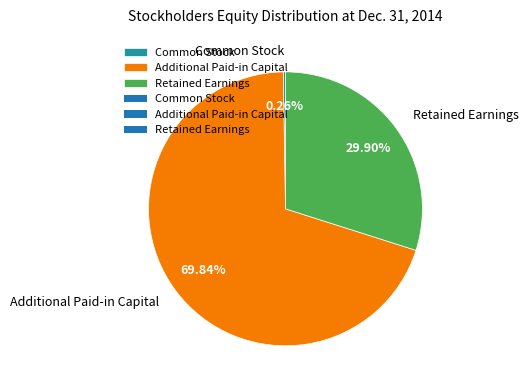

To the nearest percent, what percentage of the pie is Additional Paid-in Capital?

70%